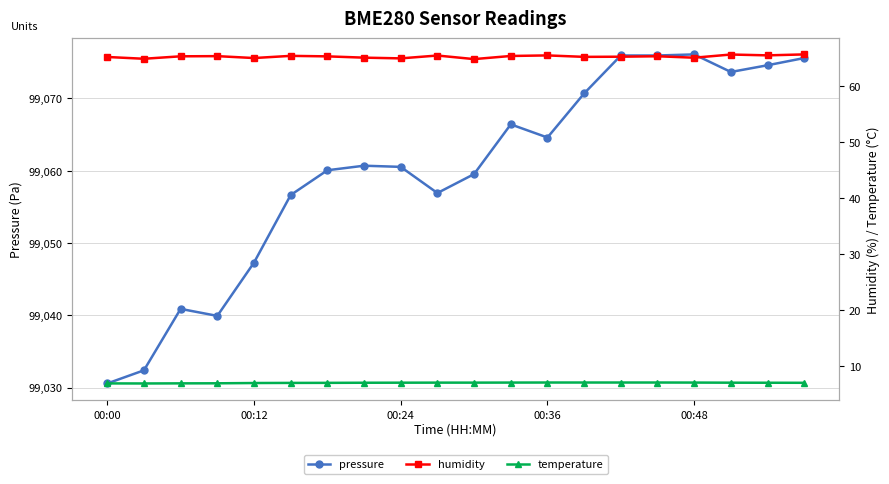

What is the difference between the second highest and minimum values in the pressure series?

45.4